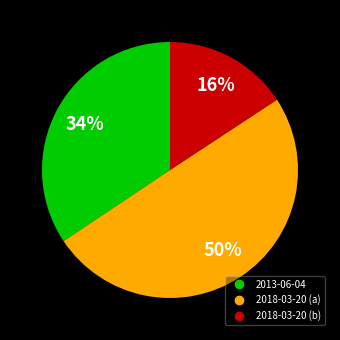

To the nearest percent, what is the difference between the largest and smallest slice percentages?

34%